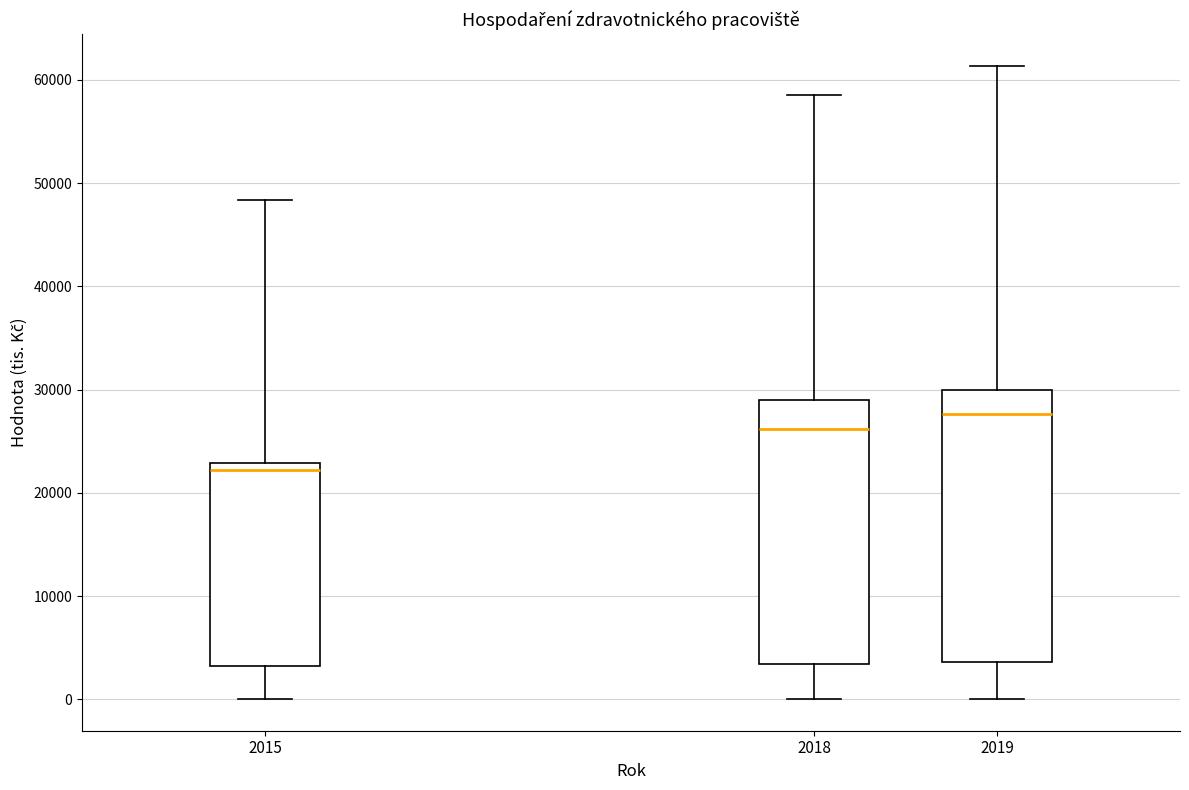

Where is the lower edge of the box at x = 2018 on the y-axis? The values are not printed on the chart, so give them approximately, as read against the axis.

3000